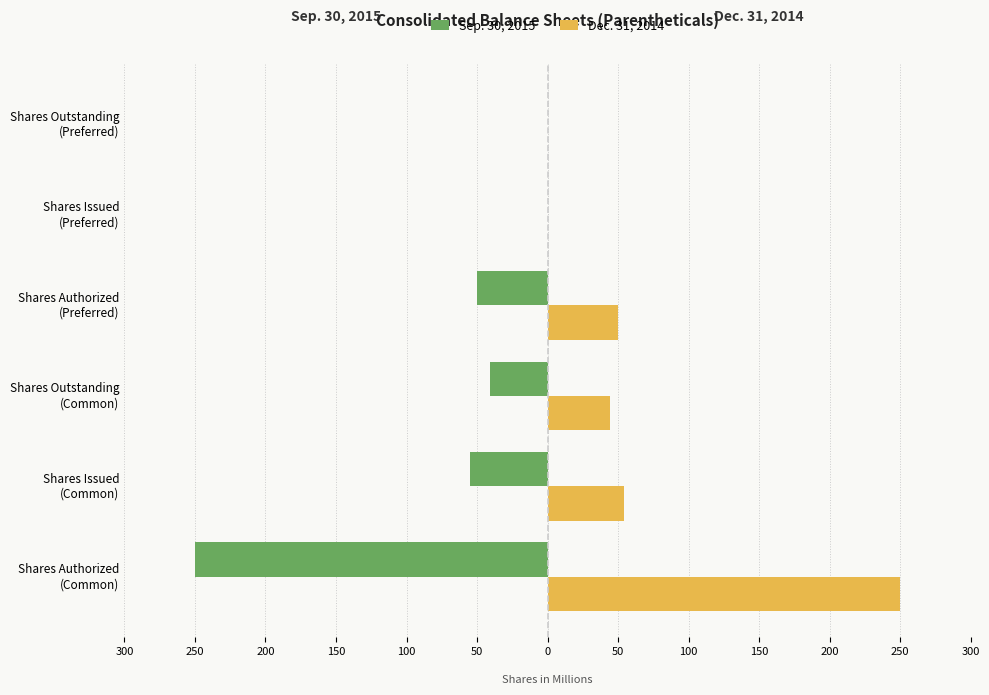

Which series has the largest total across all categories?

Dec. 31, 2014